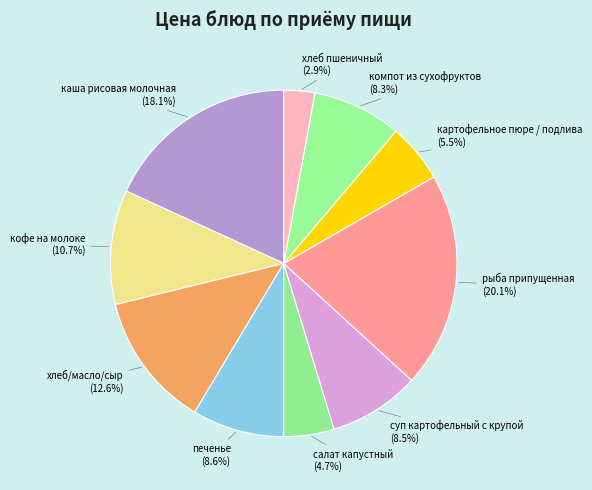

True or false: рыба припущенная accounts for 31% of the total.

False